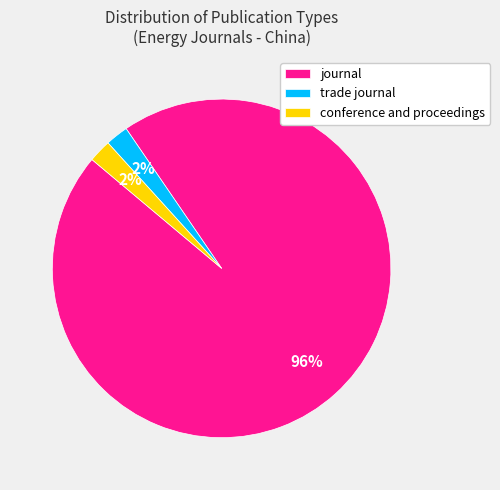

Is there a majority slice in this chart?

Yes